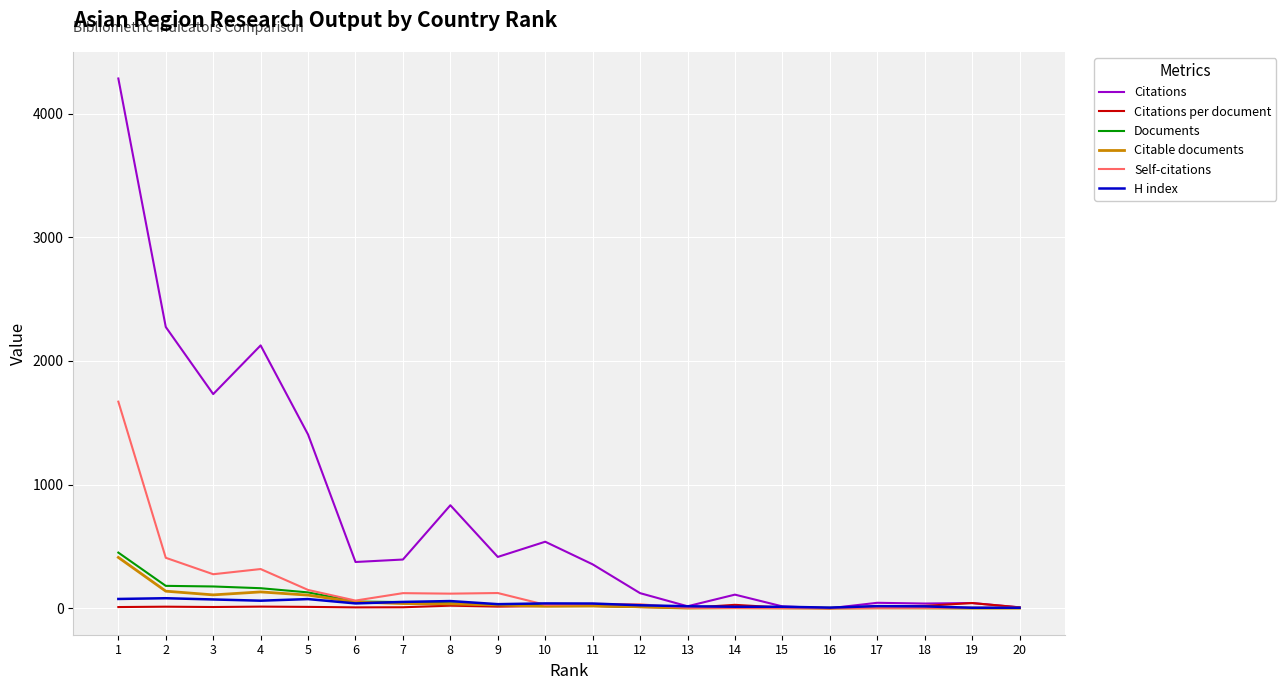

What is the maximum value for Citations?

4285.0